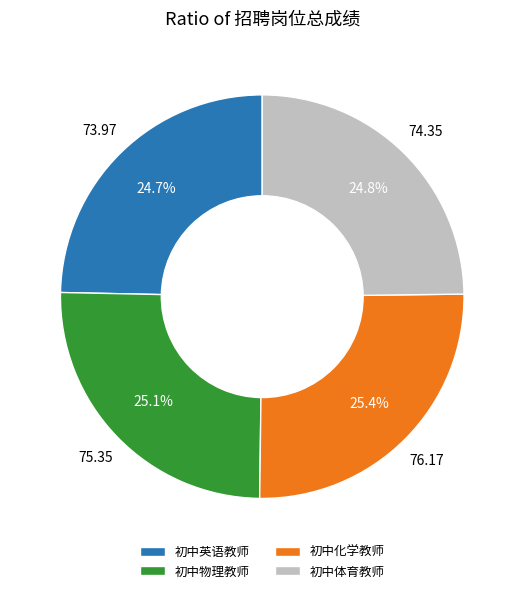

Does any single category account for the majority?

No